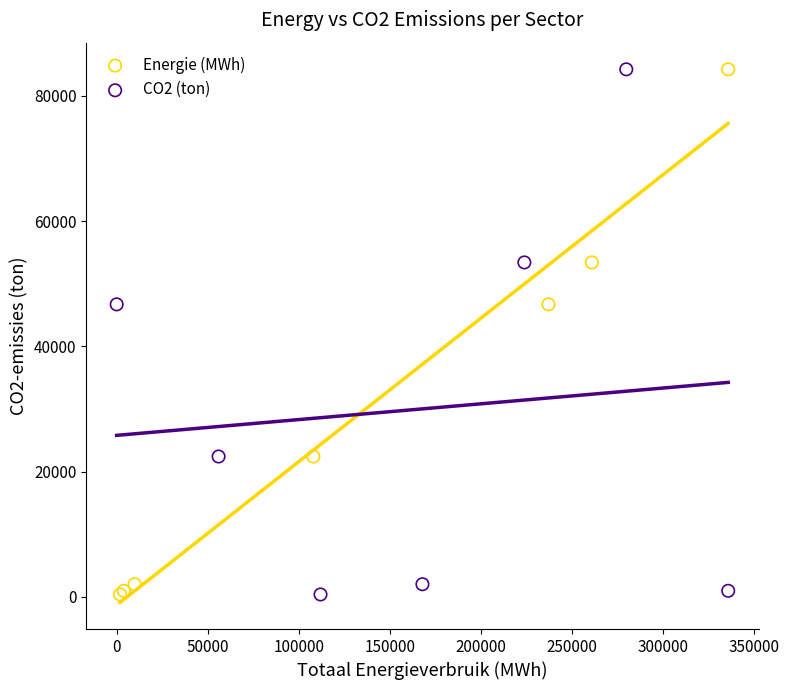

What are all the series names shown in the legend?

Energie (MWh), CO2 (ton)